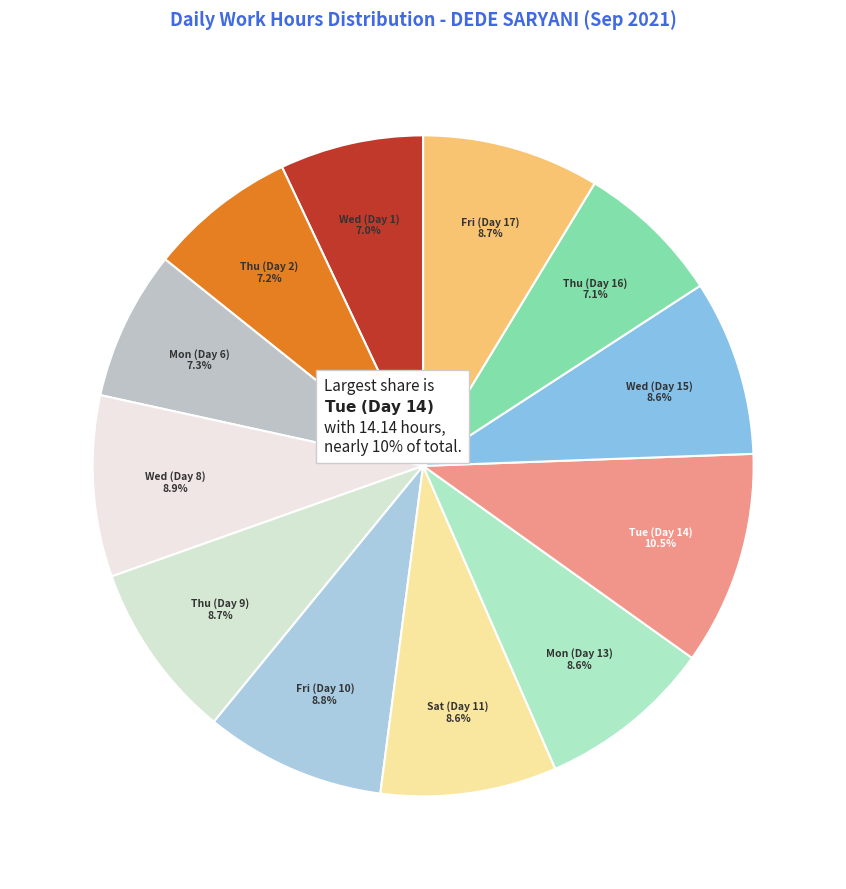

To the nearest percent, what is the combined percentage of Fri (Day 10) and Fri (Day 17)?

18%